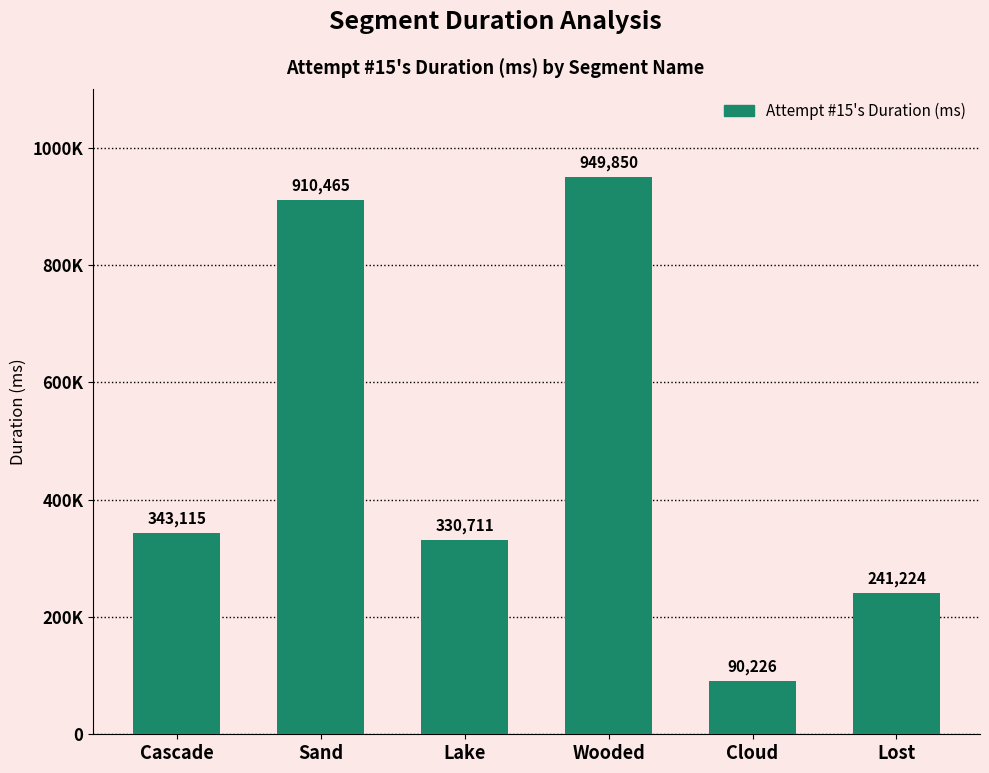

Does the chart contain stacked bars?

No